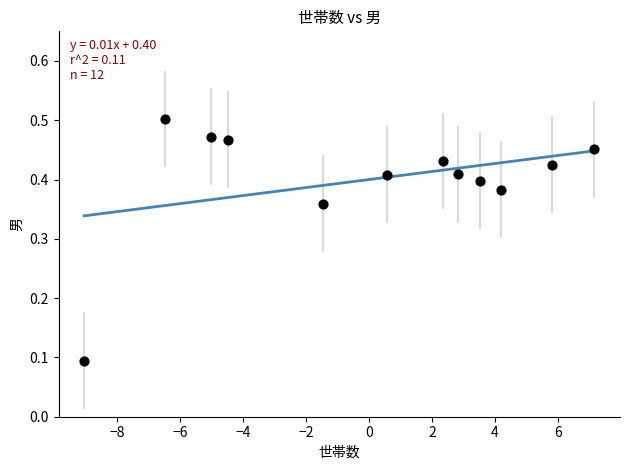

What is the range of X values (max minus min)?

16.2